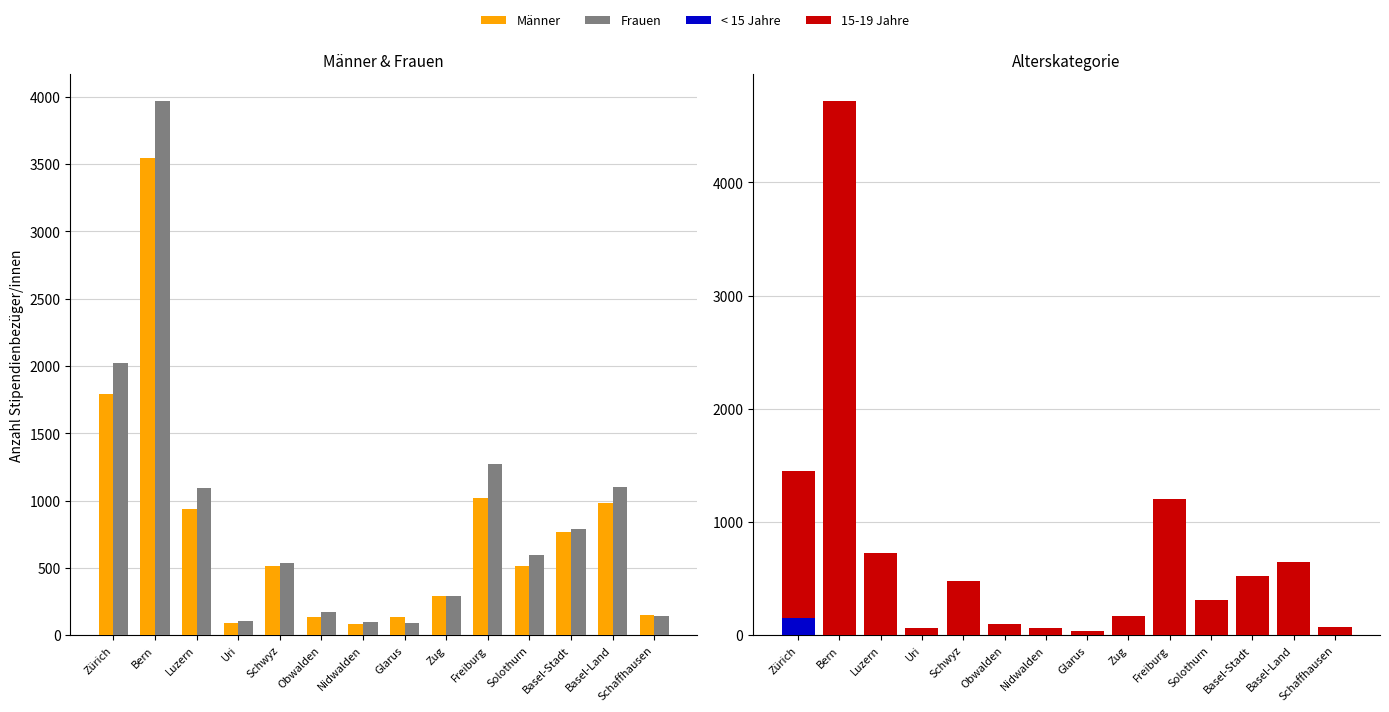

At which label is 15-19 Jahre closest to 2378?

Zürich